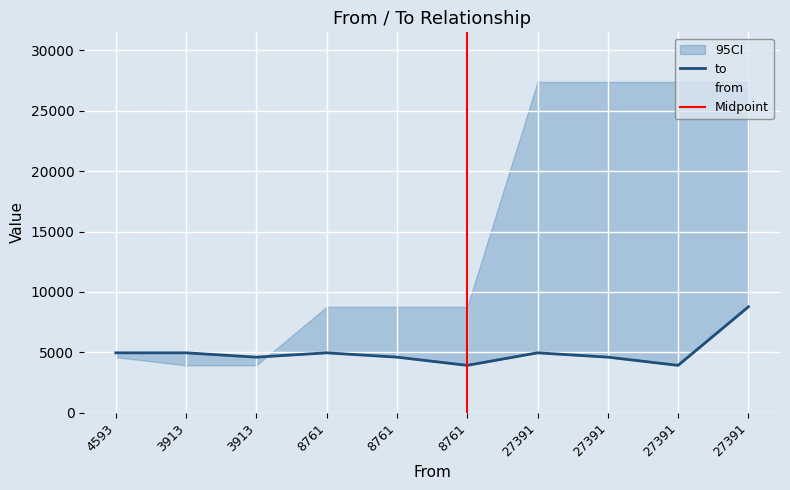

The value of from at 8761 is 4618. True or false?

False